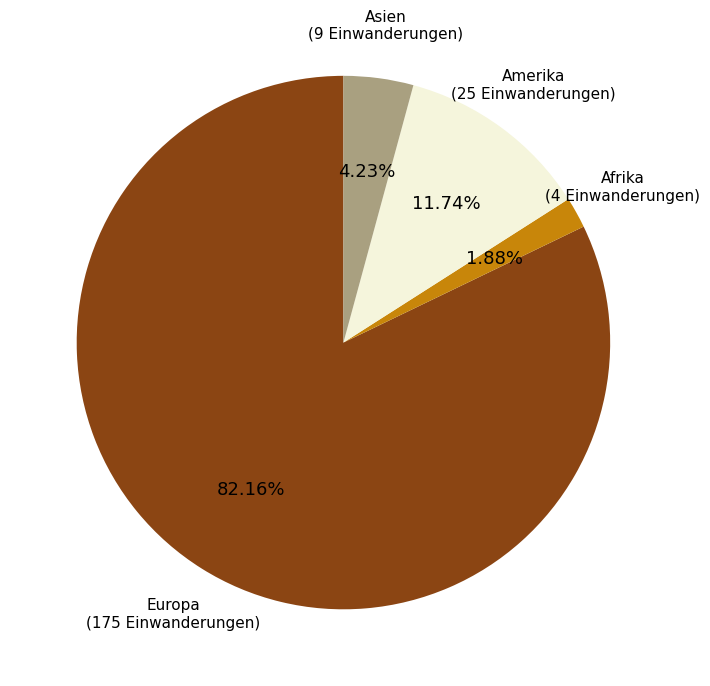

Is there a majority slice in this chart?

Yes